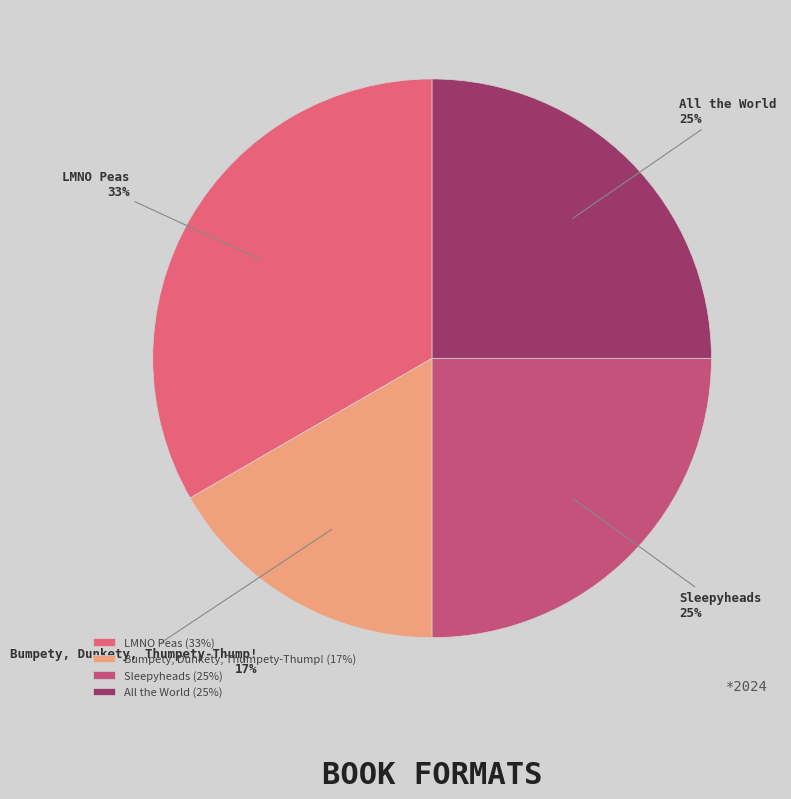

Is it true that LMNO Peas is 41% of the pie?

False